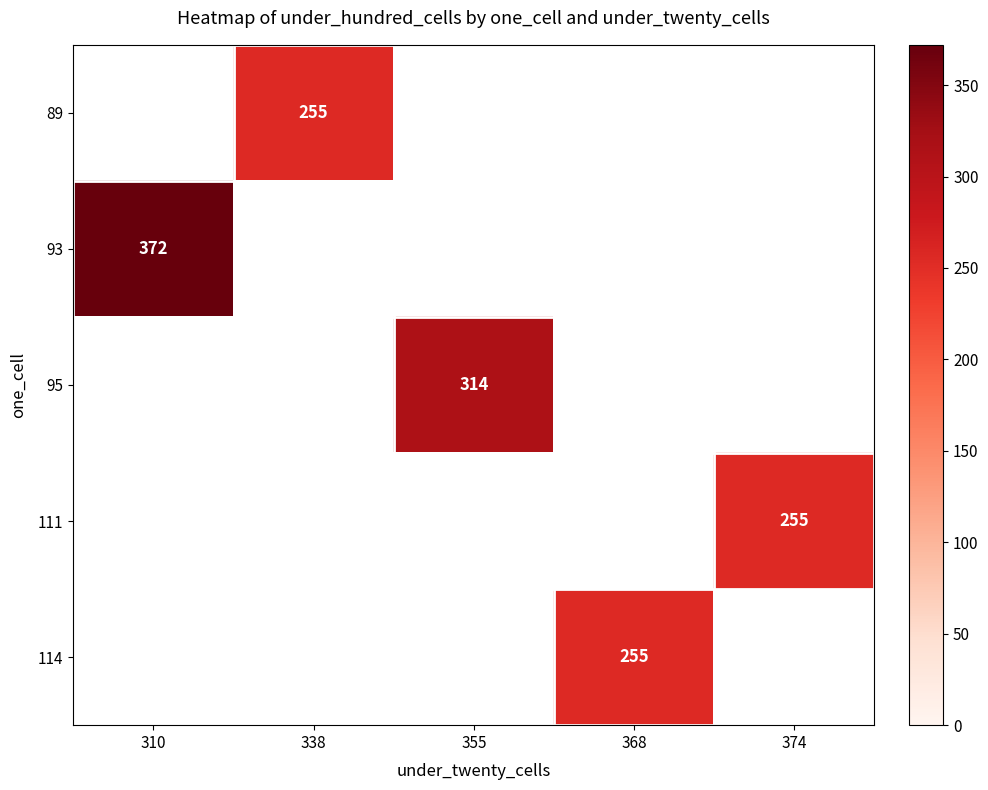

The value of 95 at 355 is 314. True or false?

True